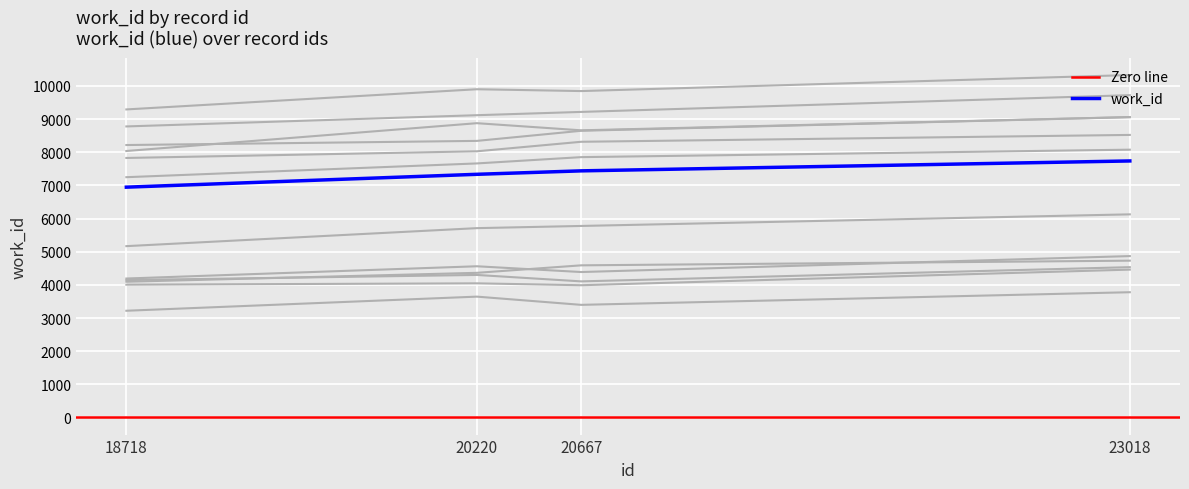

Reading left to right, list all the values displayed in this chart.

18718=6947	20220=7335	20667=7439	23018=7738